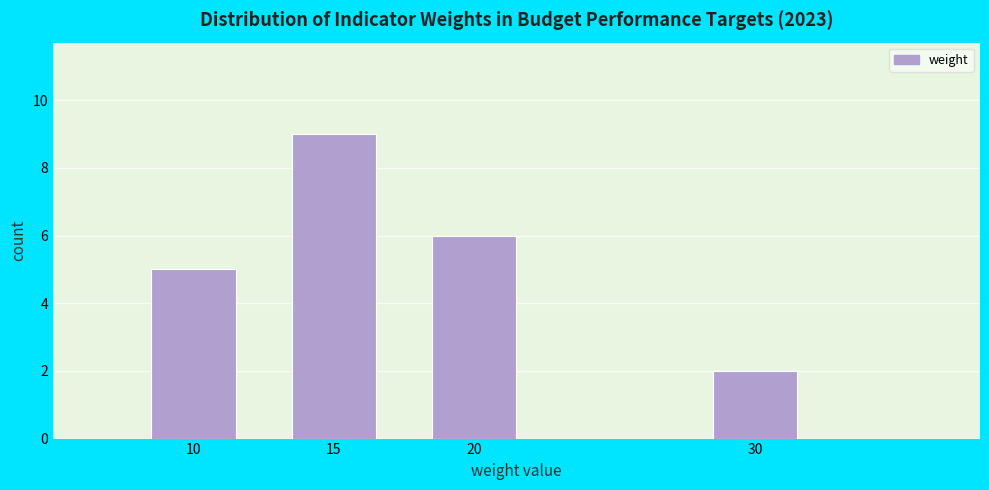

Reading left to right, what are all the values shown in this chart?

5	9	6	2